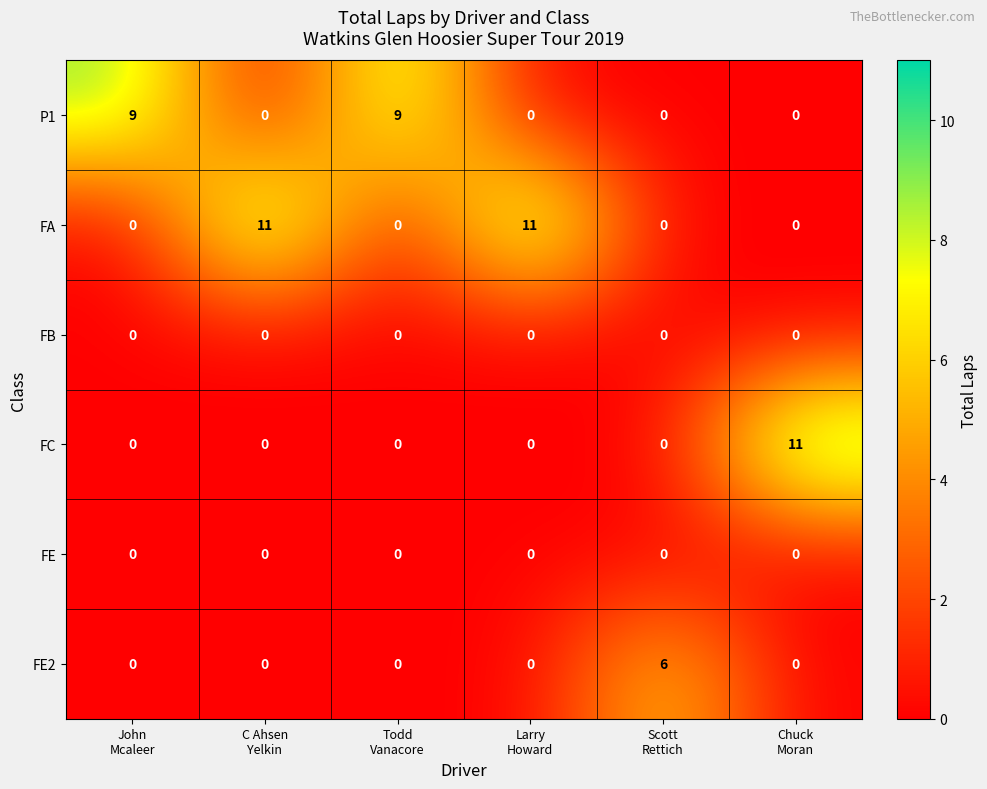

What is the greatest value displayed?

11